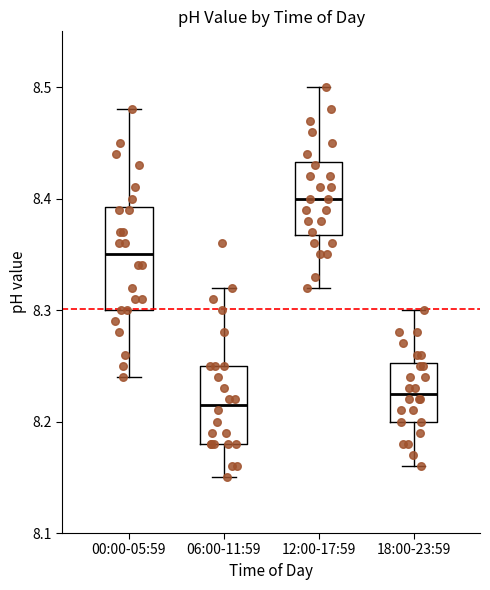

Where does the median line of the box for 00:00-05:59 sit on the y-axis? The values are not printed on the chart, so give them approximately, as read against the axis.

8.35